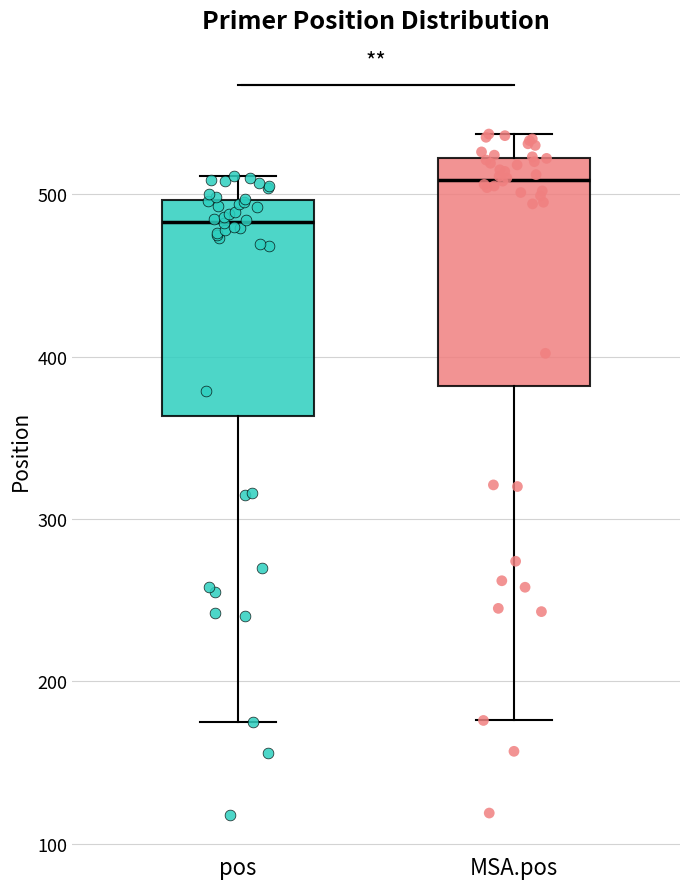

Where does the upper whisker of the box for pos end on the y-axis? The values are not printed on the chart, so give them approximately, as read against the axis.

510